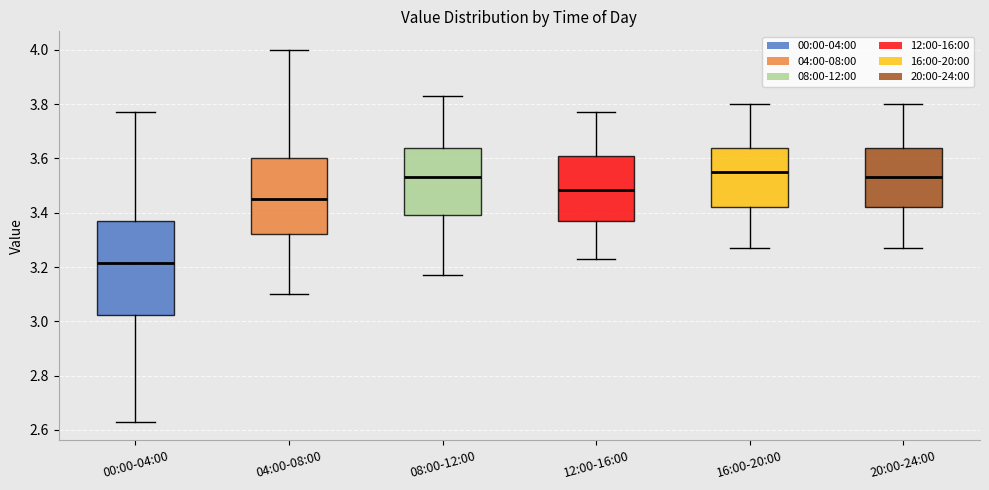

Comparing the boxes themselves (not the whiskers), which one is the tallest?

00:00-04:00